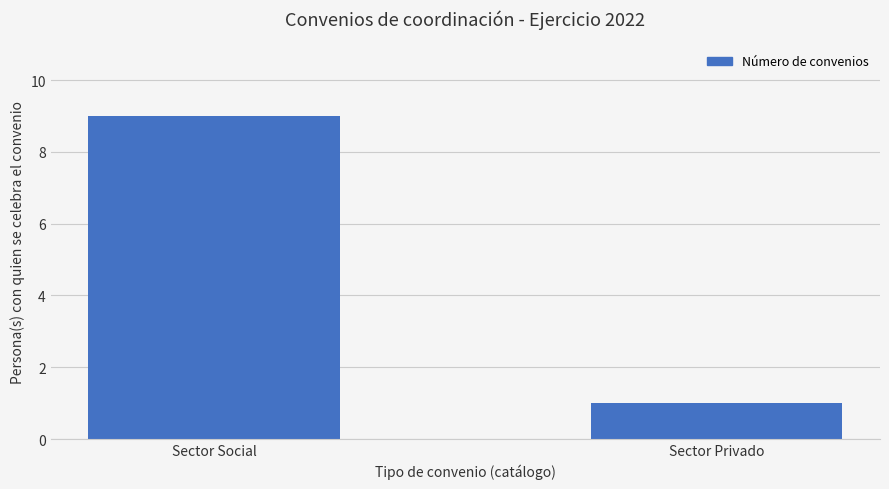

What is the label of the 2nd bar from the right?

Sector Social